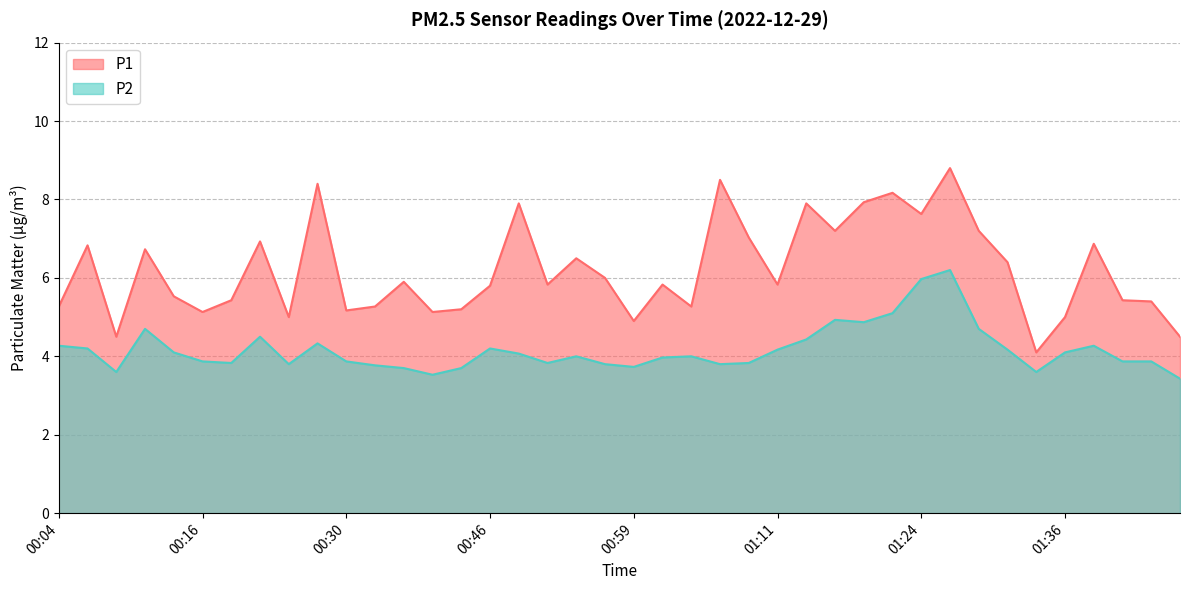

What is the approximate value of P1 at 00:14?

5.5